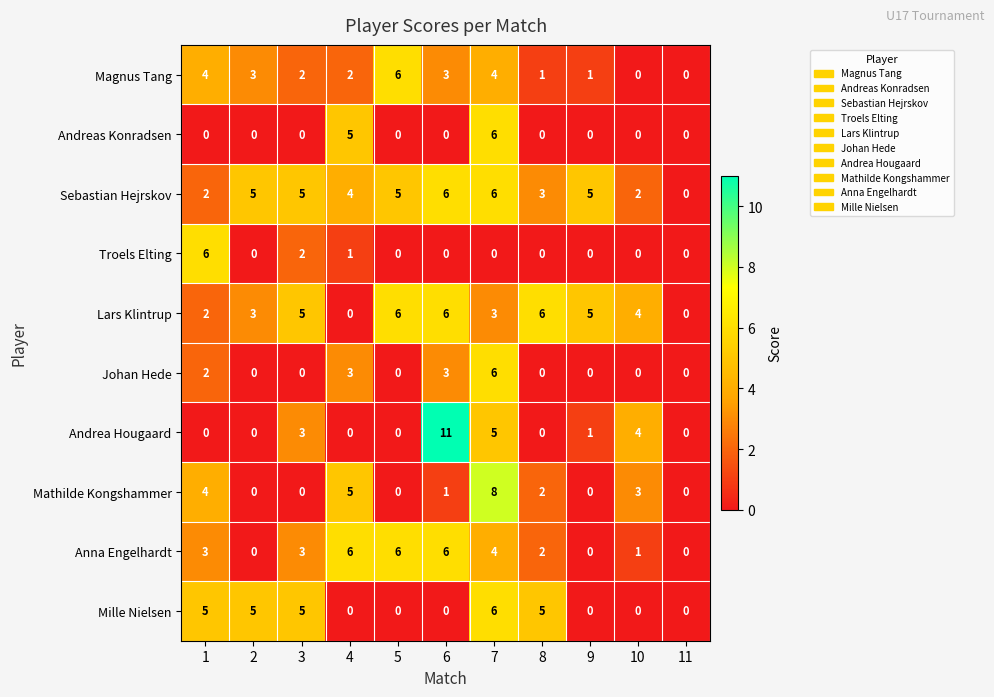

What is the total value across all series at 5?

23